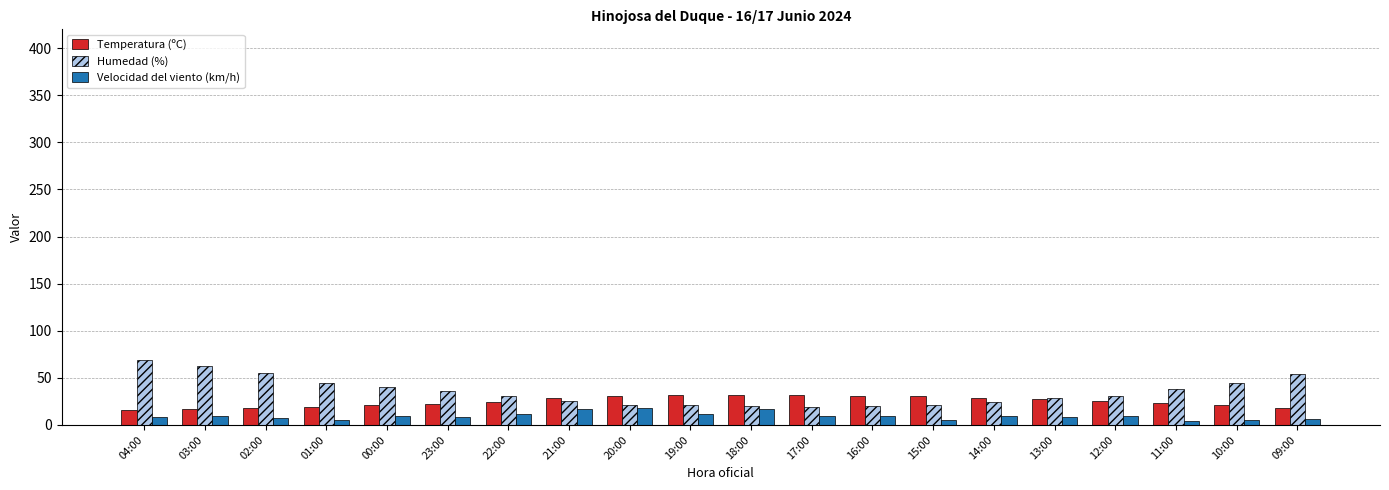

What is the spread (max minus min) of values at 22:00?

19.0